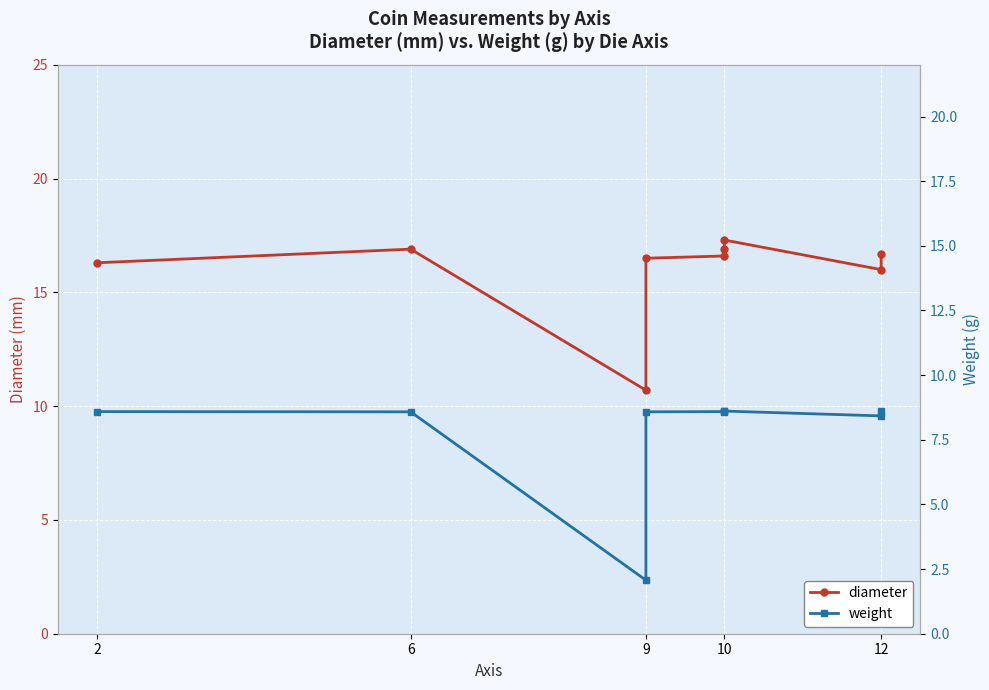

What is the value of the weight point at the 2nd from the left?

8.6